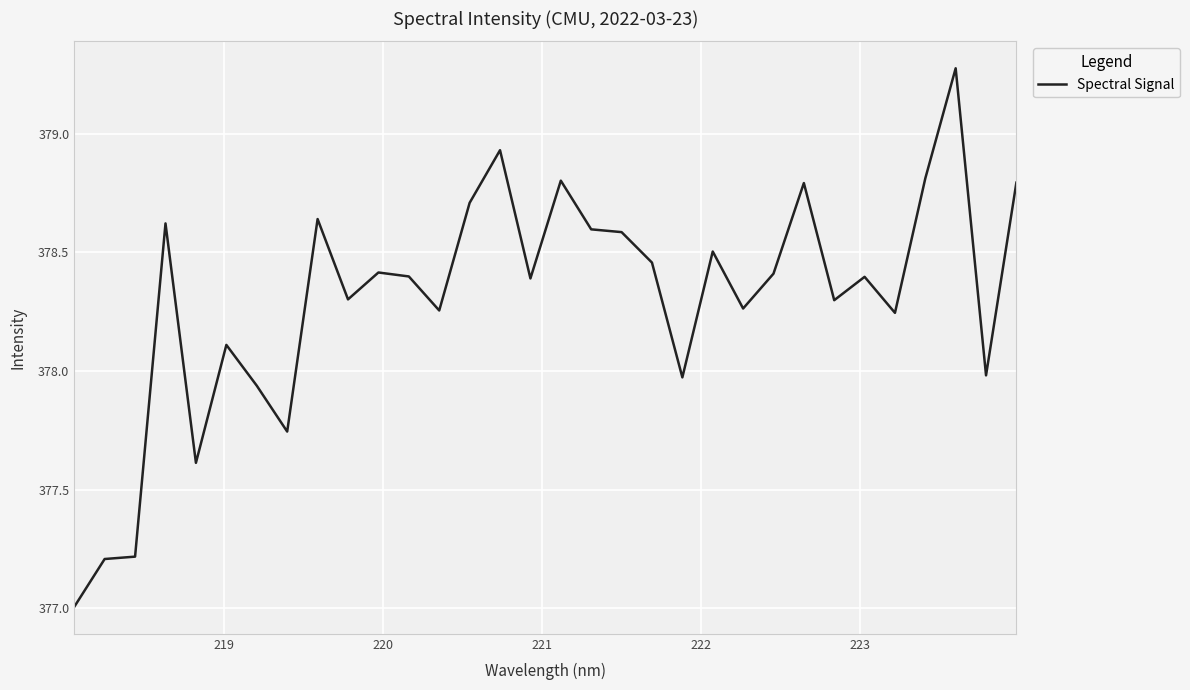

What is the difference between the maximum and minimum values?

2.3